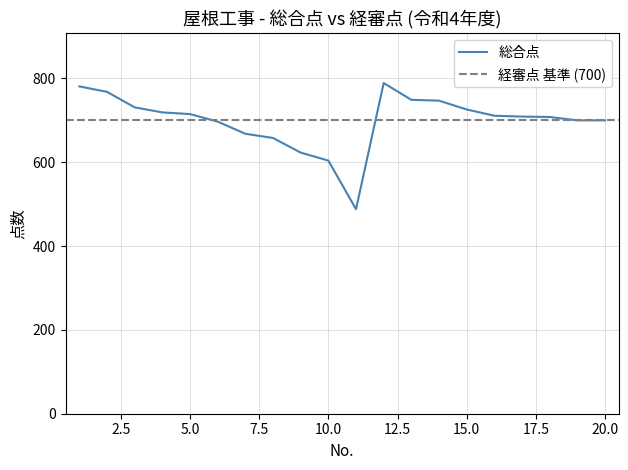

True or false: the data shows 749 at 13.

True